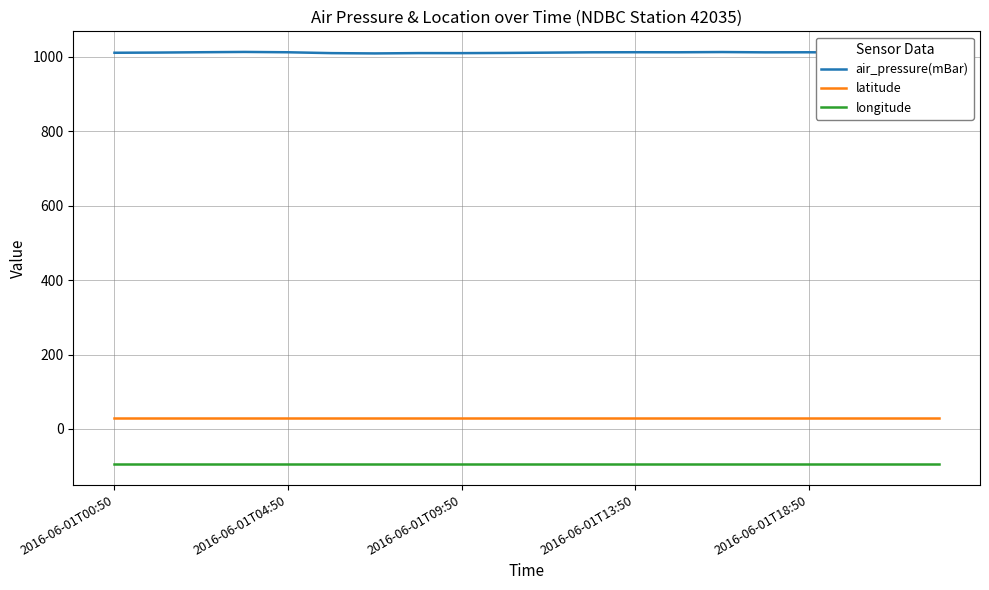

In air_pressure(mBar), how many points are higher than both neighbors (excluding endpoints)?

5